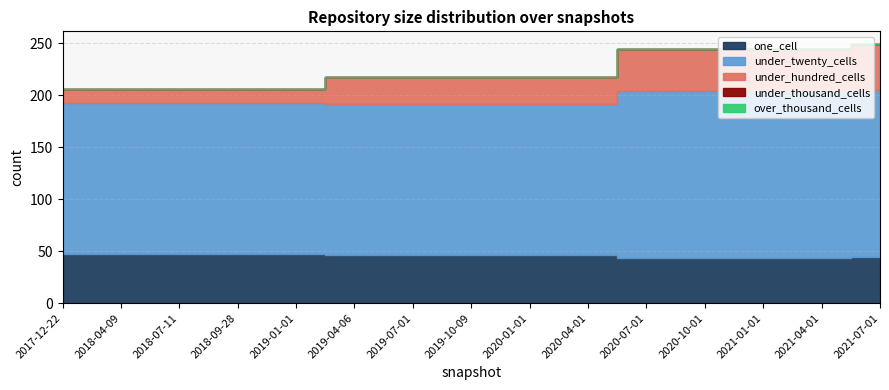

True or false: one_cell has more than 2 interior local peaks.

False